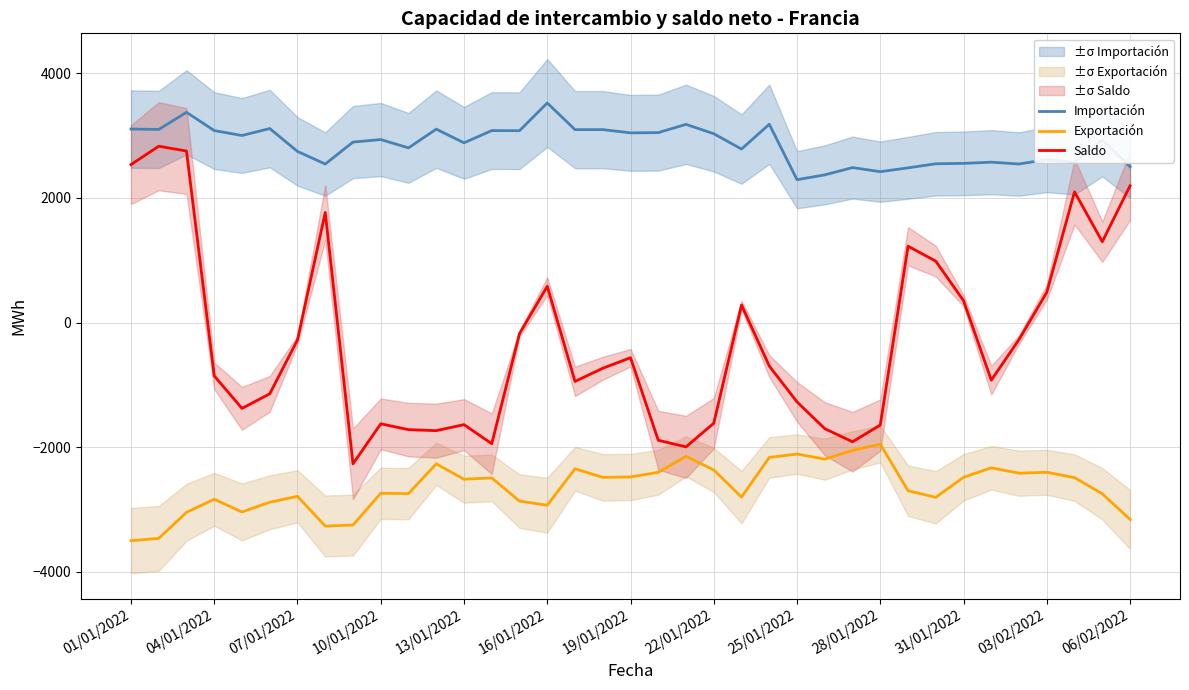

What is the maximum value for Exportación?

-1952.1